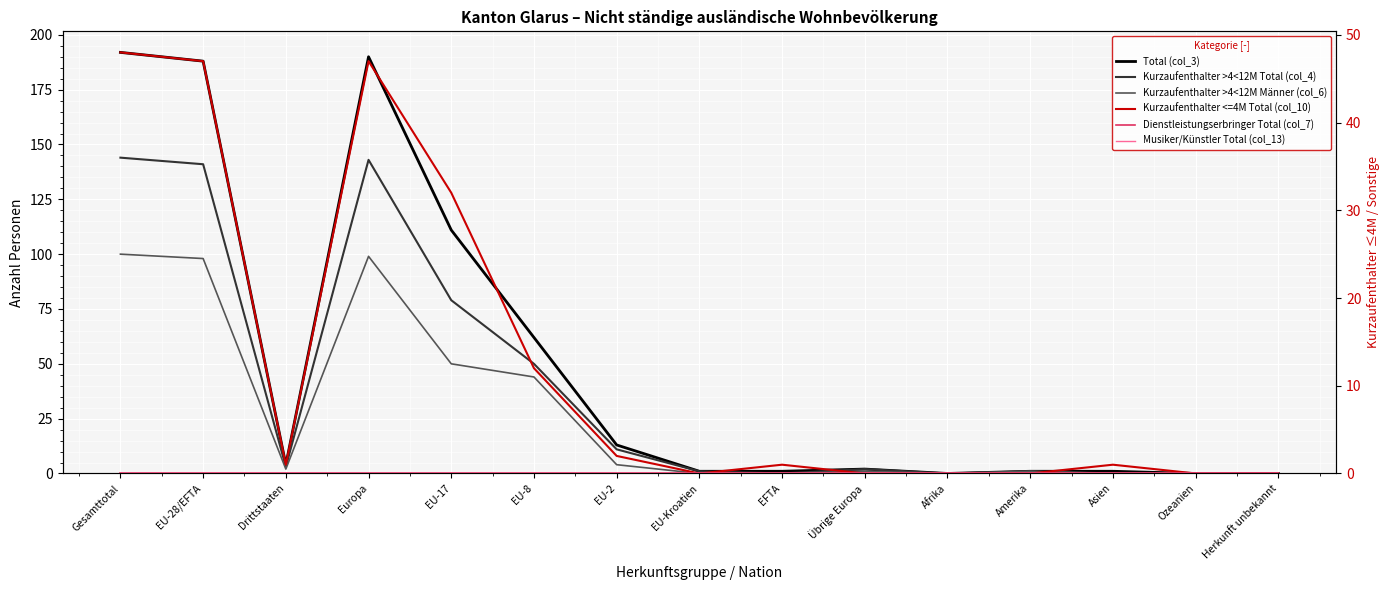

True or false: Kurzaufenthalter >4<12M Männer (col_6) and Total (col_3) intersect in this chart.

False